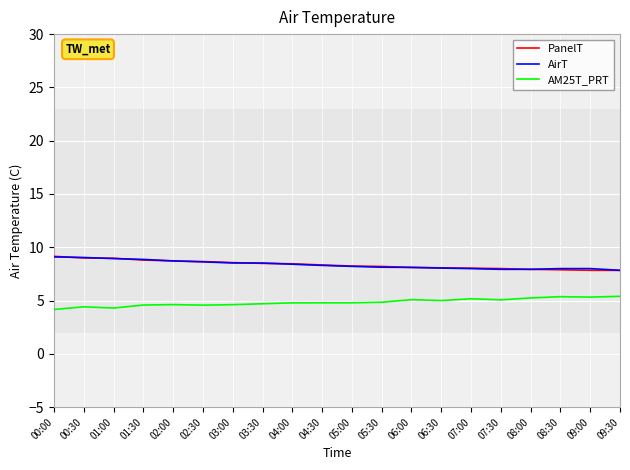

What is the spread (max minus min) of values at 08:30?

2.6